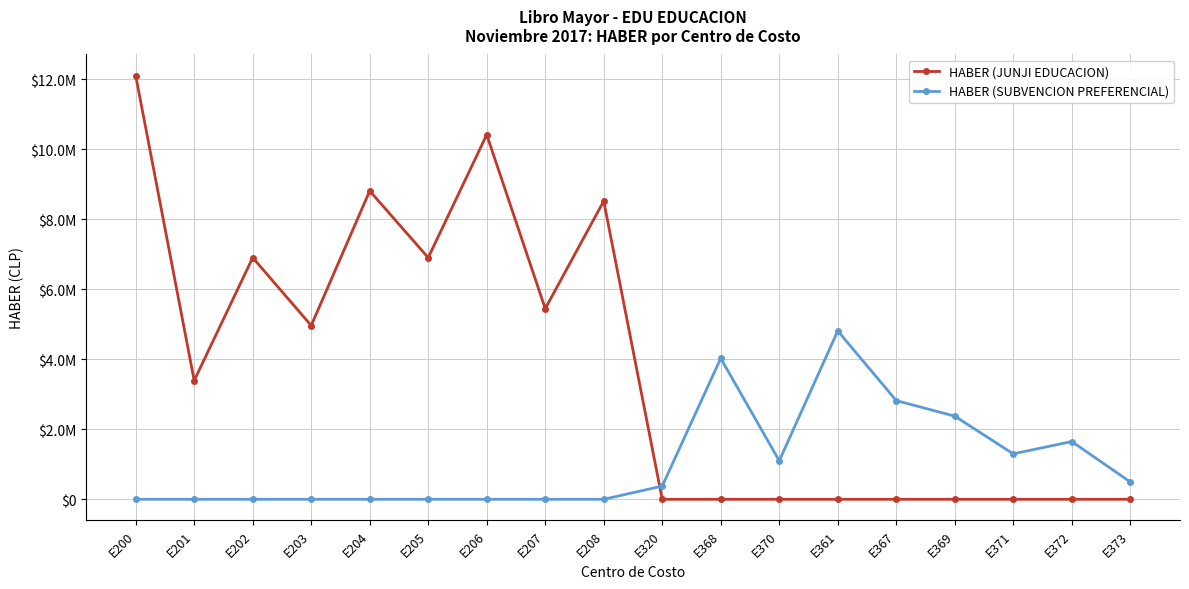

The HABER (JUNJI EDUCACION) series shows 5719778 at E201. True or false?

False